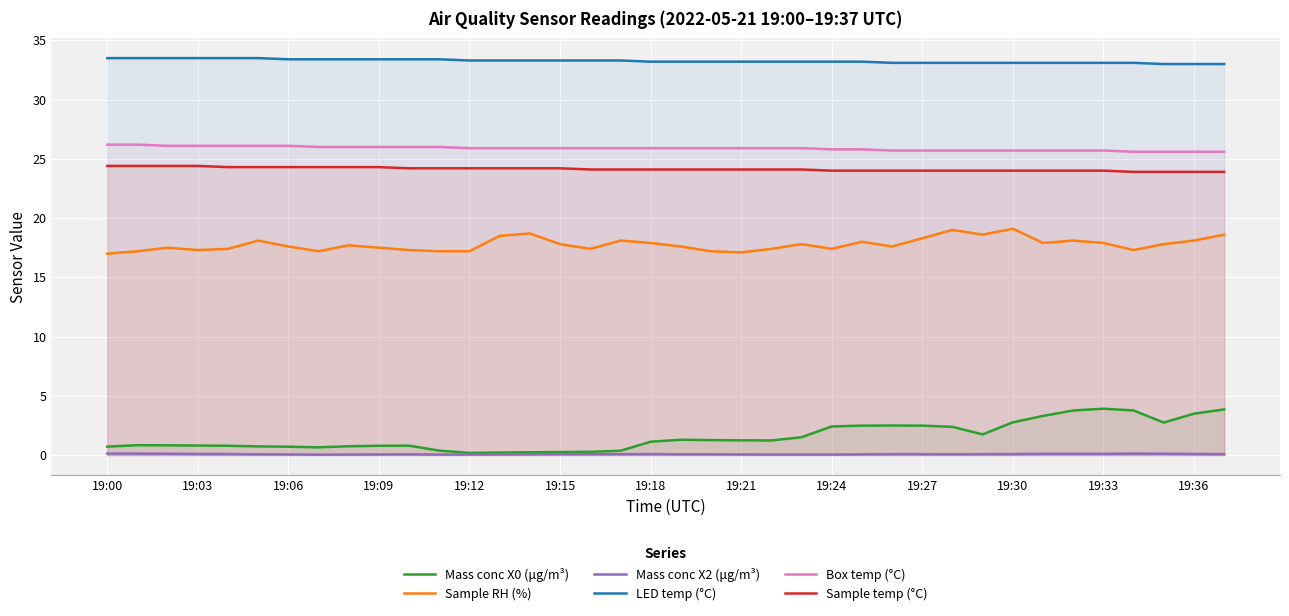

At which label does Sample temp (°C) first exceed 24?

19:00